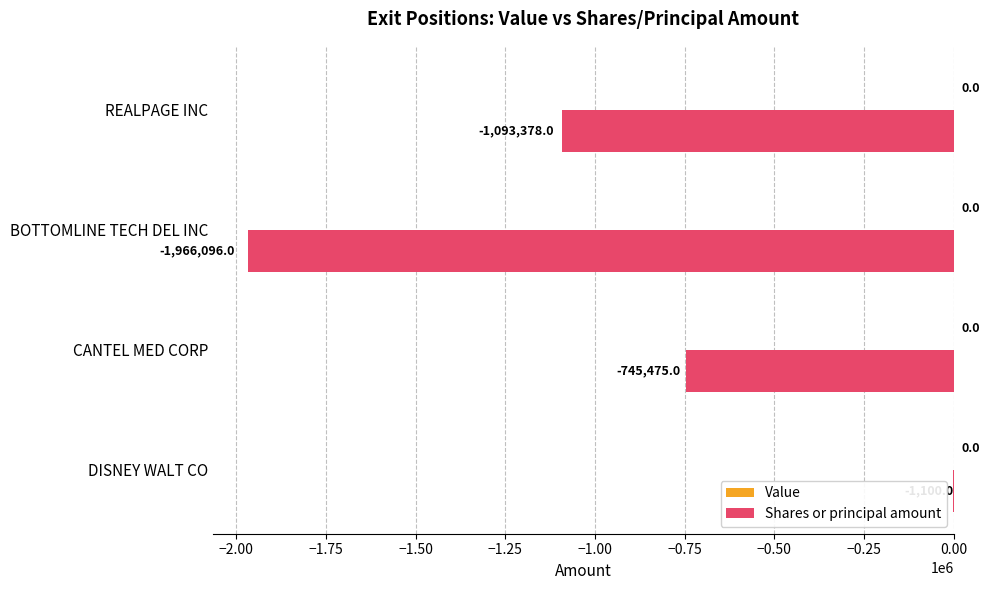

What is the sum of the values at CANTEL MED CORP and REALPAGE INC?

-1838853